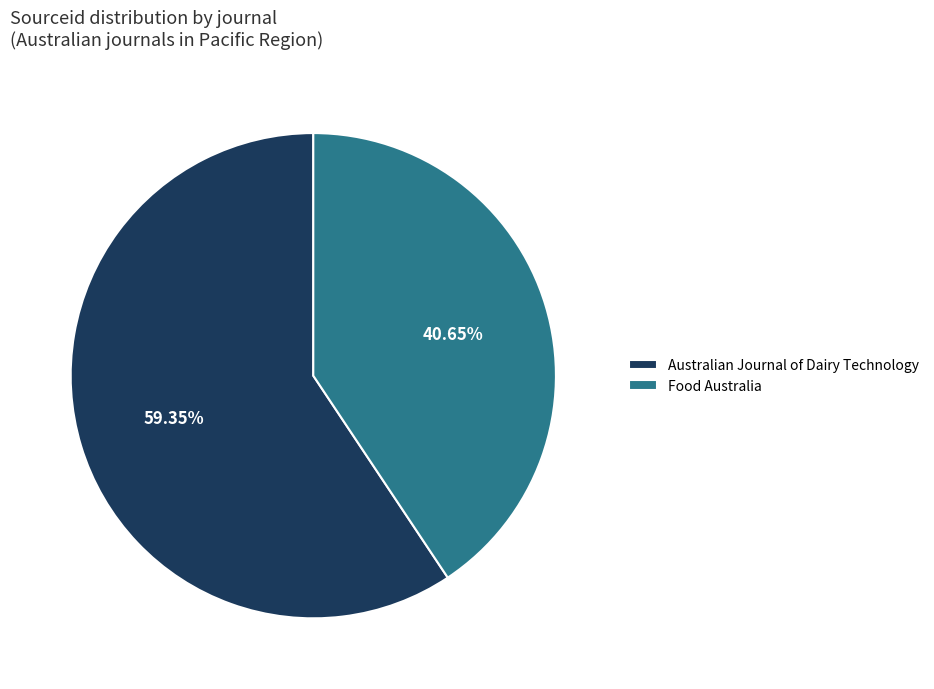

Approximately how many times larger is the value at Australian Journal of Dairy Technology compared to Food Australia?

1.5